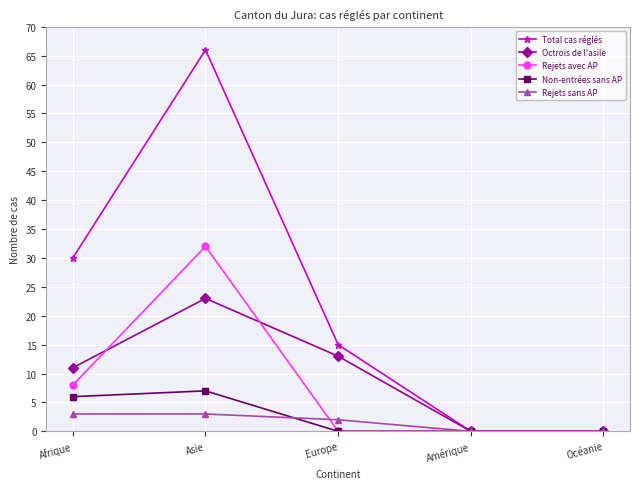

The Octrois de l'asile series shows 0 at Océanie. True or false?

True